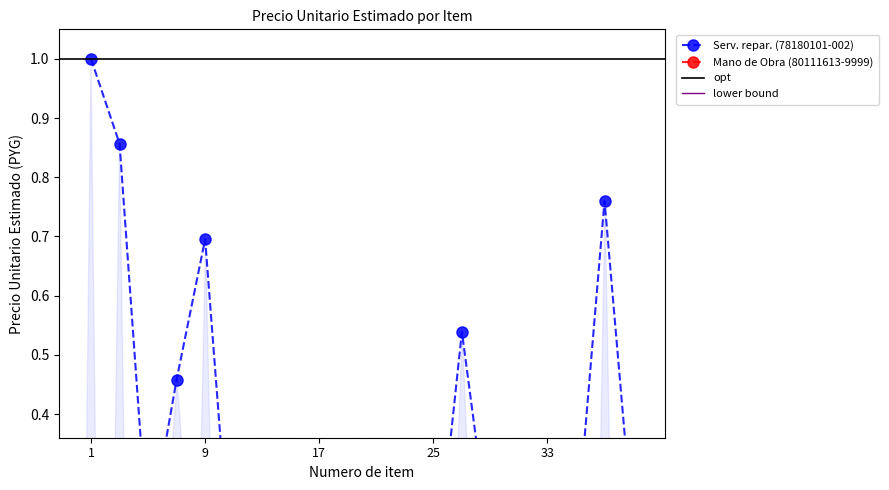

At how many categories does at least one series exceed 0?

20